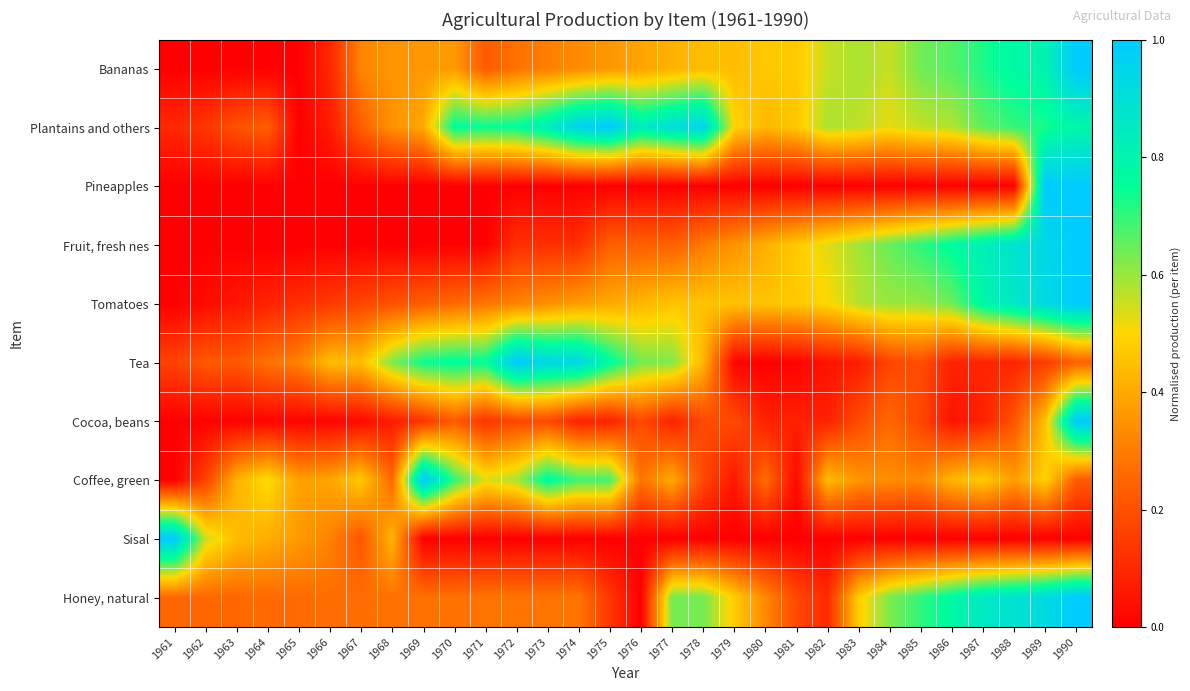

Which label corresponds to the smallest value in the chart?

1961